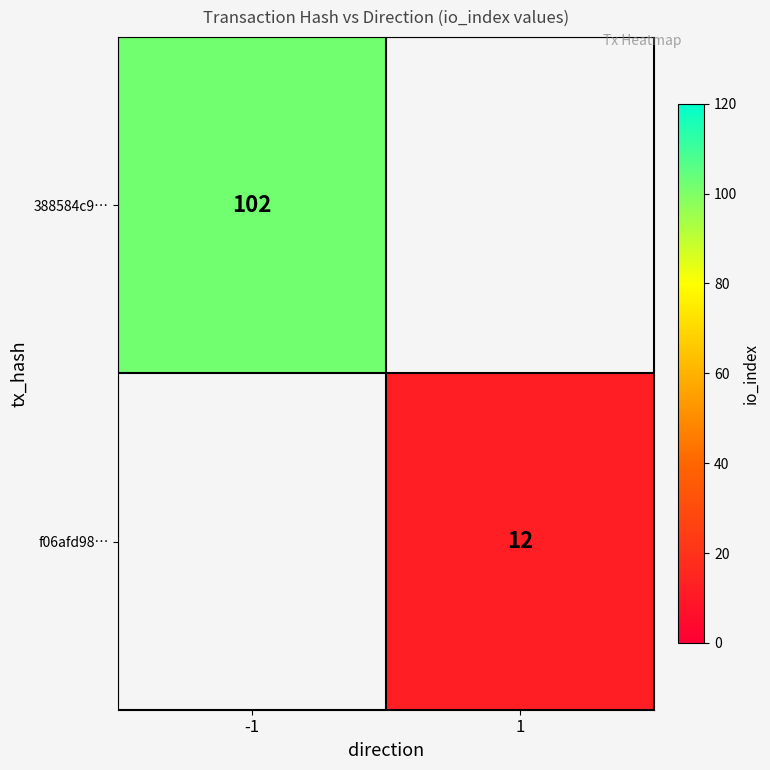

Is it true that 388584c9… equals 102 at -1?

True